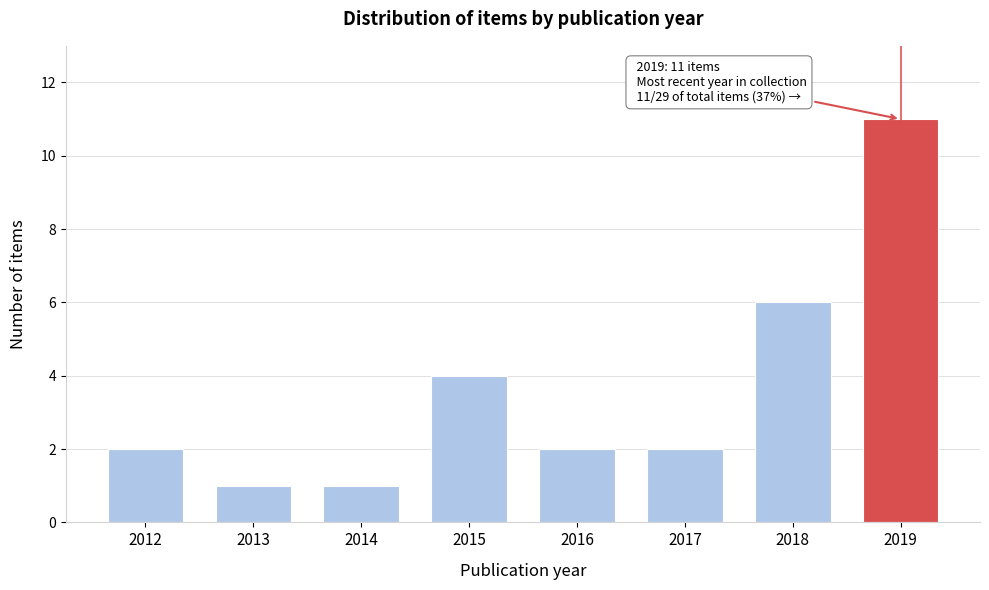

Reading left to right, extract all data points from this chart.

2012=2	2013=1	2014=1	2015=4	2016=2	2017=2	2018=6	2019=11